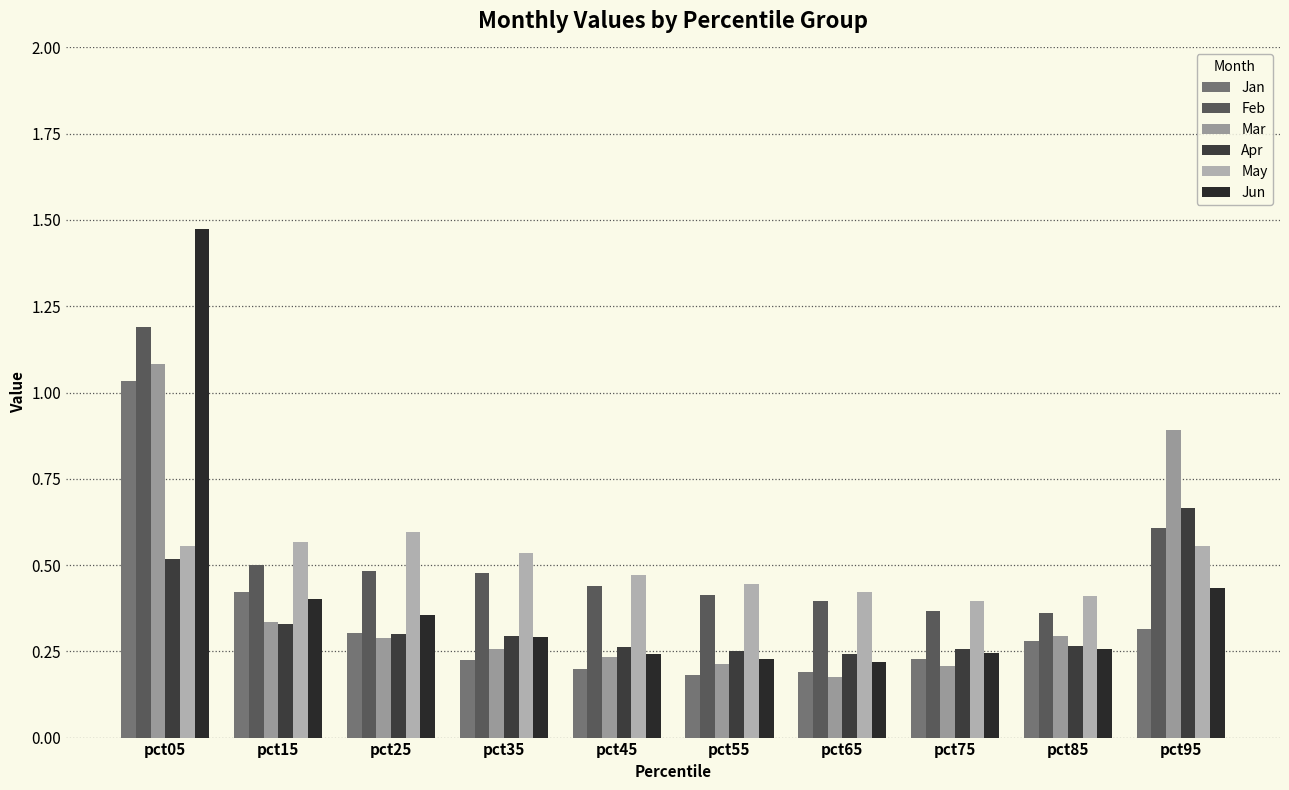

Which series has the largest range (max minus min)?

Jun